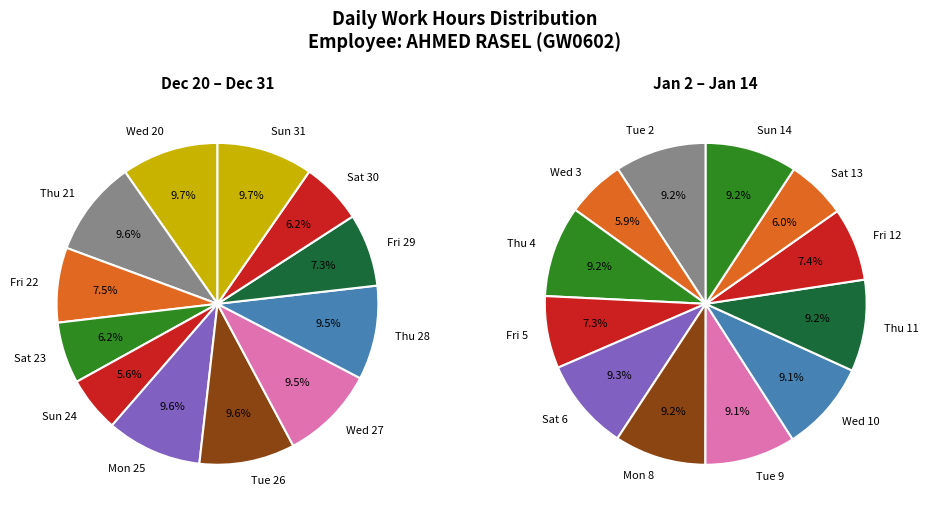

The Sun 31 slice represents 1% of the pie. True or false?

False